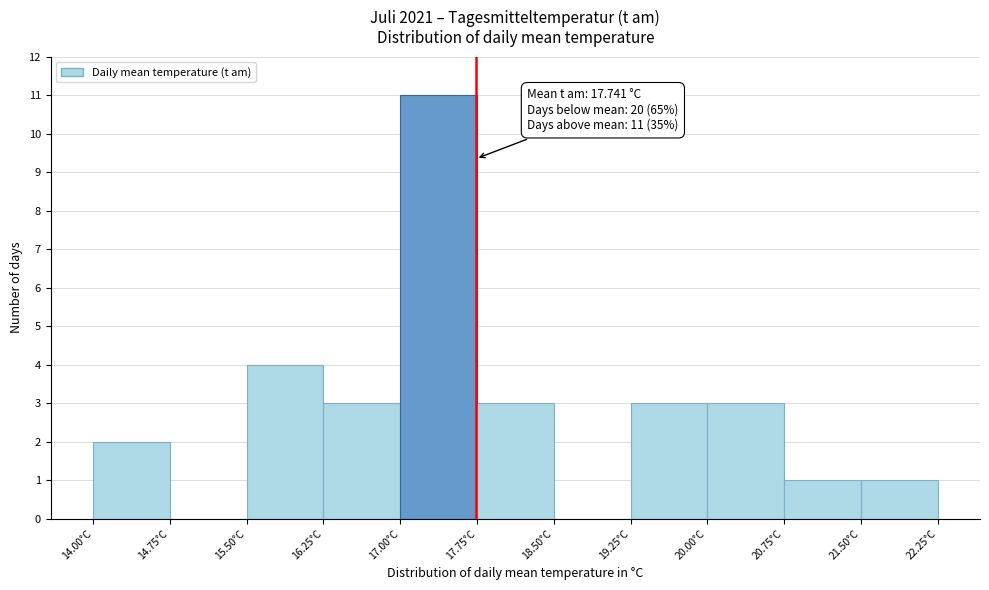

Over which range of the x-axis is the bar tallest?

17.00 to 17.75